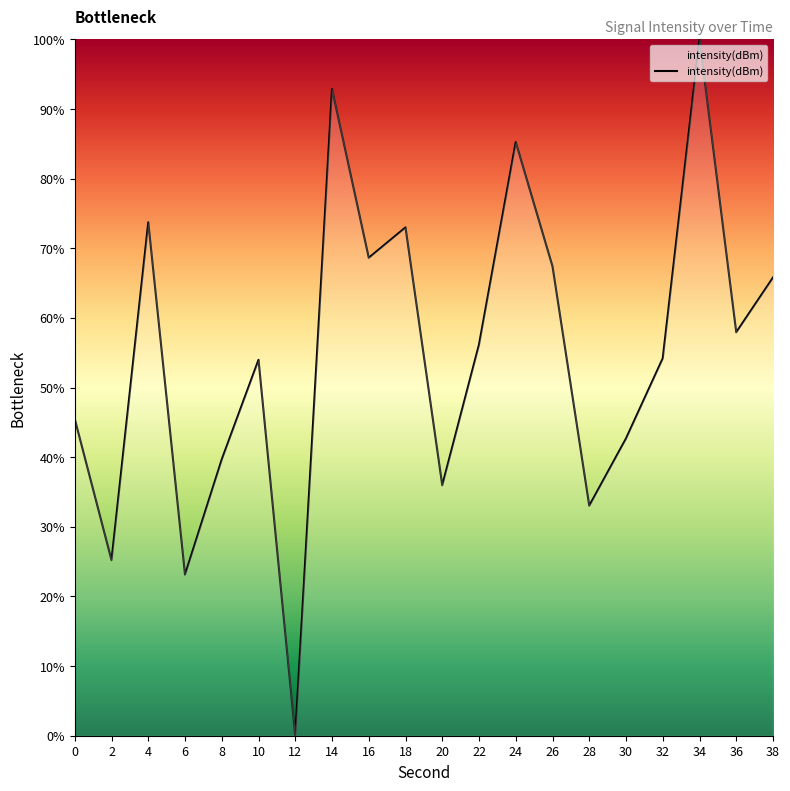

What value does the data have at 18?

73.0